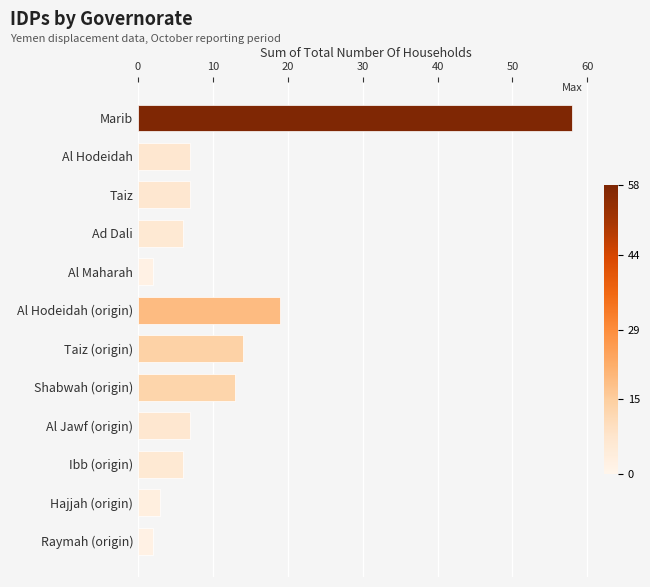

What is the greatest value displayed?

58